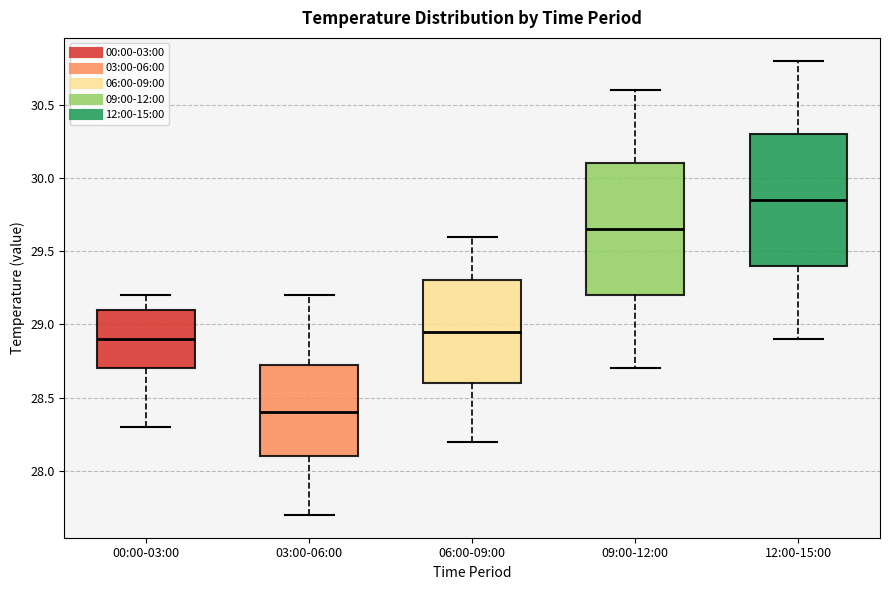

Reading left to right, transcribe this box plot: for each box, give where its median line is, the range the box spans, and where its two whiskers end, as read against the y-axis. The values are not printed on the chart, so give them approximately, as read against the axis.

00:00-03:00: median 28.90, box 28.70 to 29.10, whiskers 28.30 to 29.20
03:00-06:00: median 28.40, box 28.10 to 28.75, whiskers 27.70 to 29.20
06:00-09:00: median 28.95, box 28.60 to 29.30, whiskers 28.20 to 29.60
09:00-12:00: median 29.65, box 29.20 to 30.10, whiskers 28.70 to 30.60
12:00-15:00: median 29.85, box 29.40 to 30.30, whiskers 28.90 to 30.80